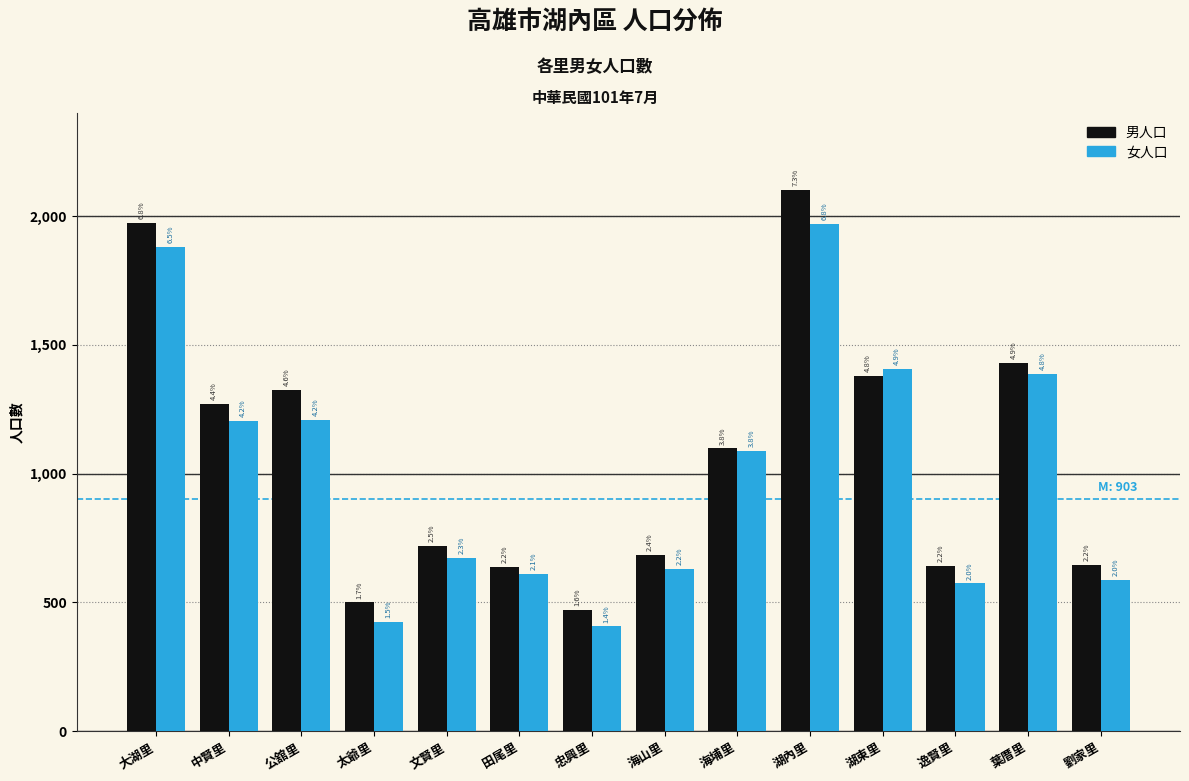

How many bars are there in total?

28